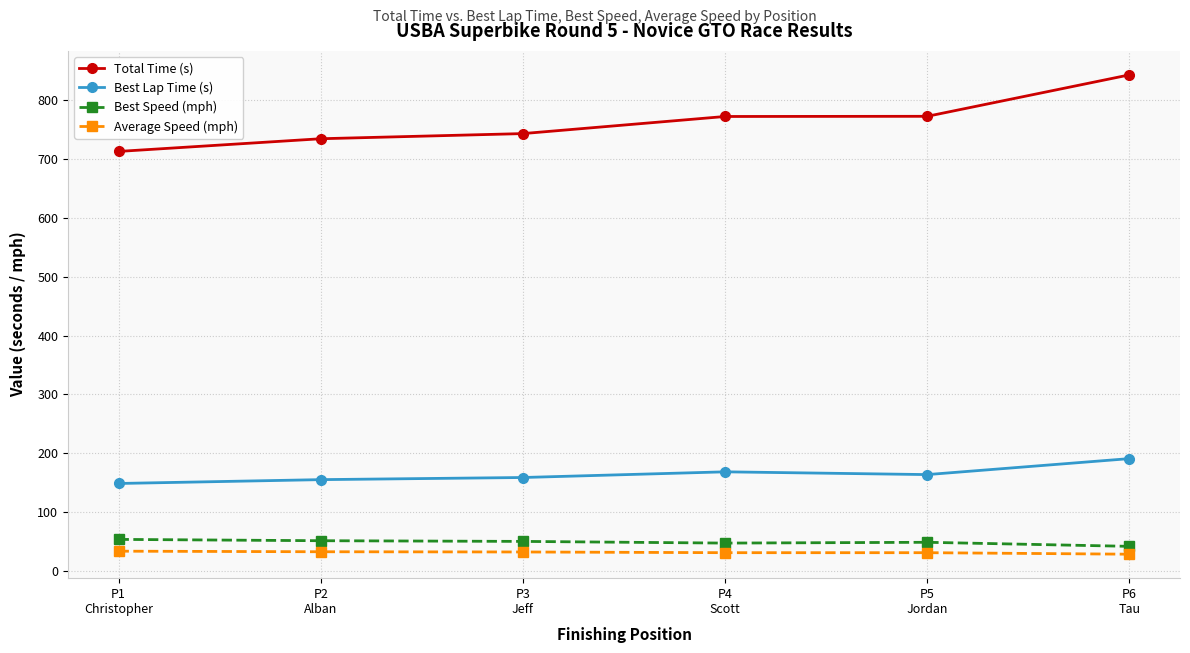

True or false: Best Lap Time (s) and Average Speed (mph) cross at least once.

False